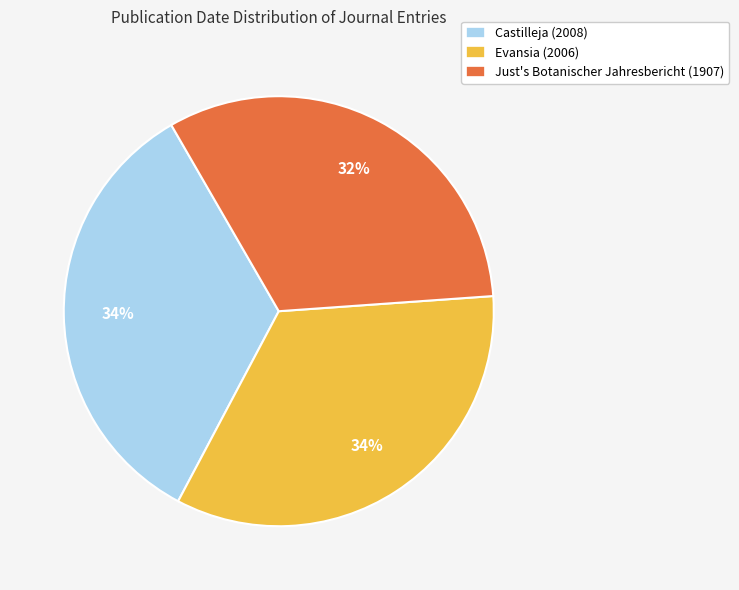

To the nearest percent, what is the difference between the largest and smallest slice percentages?

2%